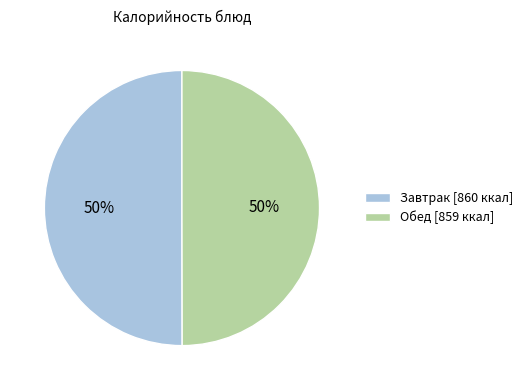

The Завтрак [860 ккал] slice represents 61% of the pie. True or false?

False